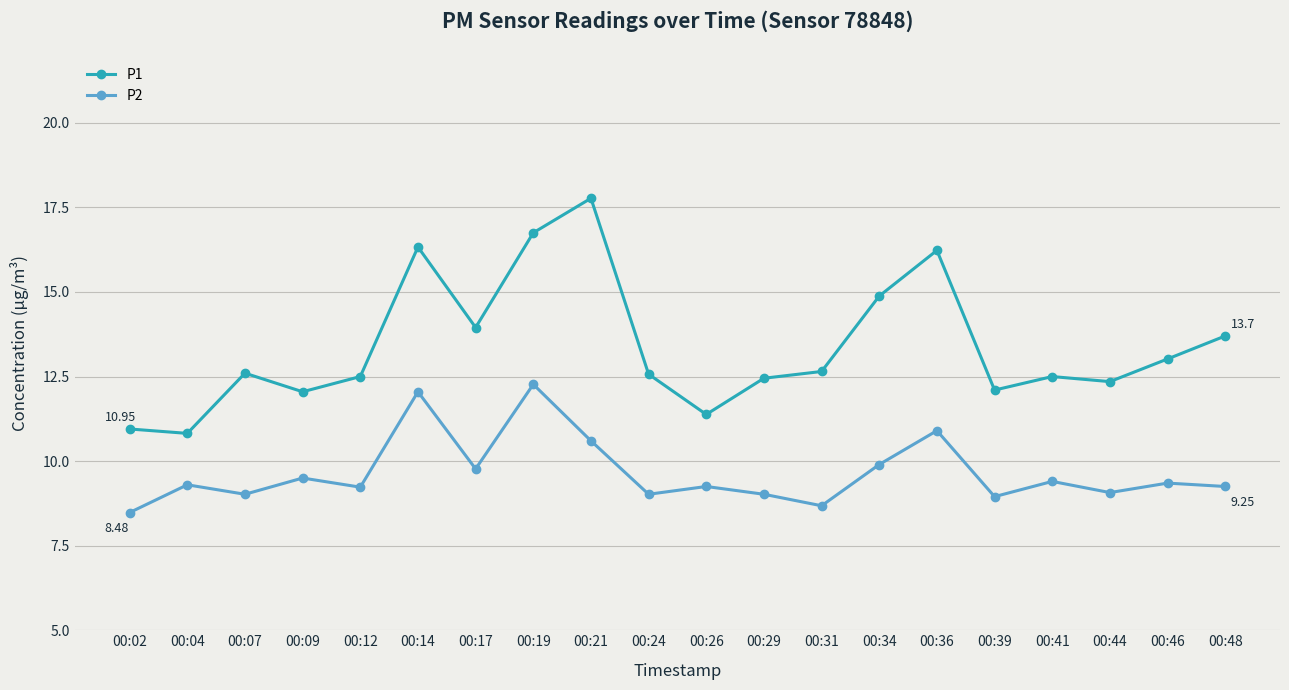

How many data points does each series have?

20